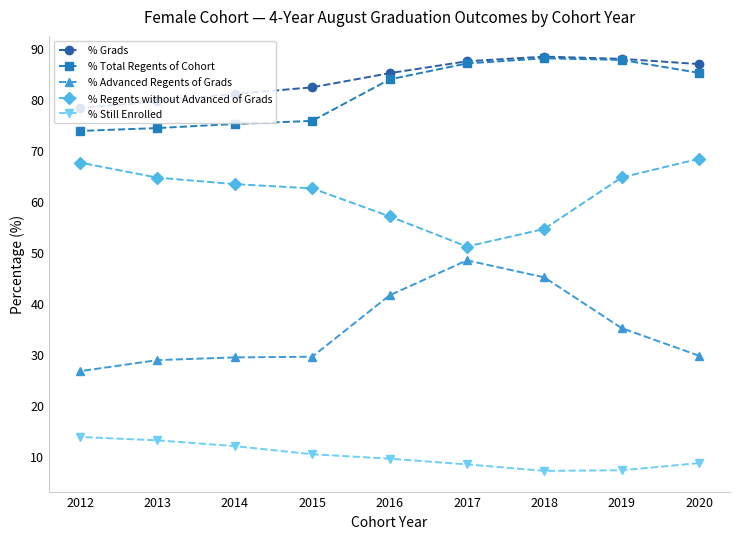

What is the value of the % Advanced Regents of Grads point at the 9th from the left?

29.7